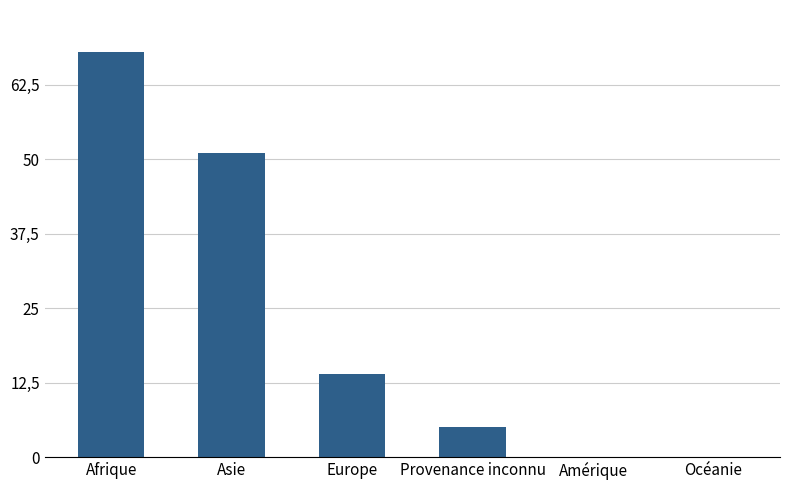

What is the difference between the maximum and minimum values?

68